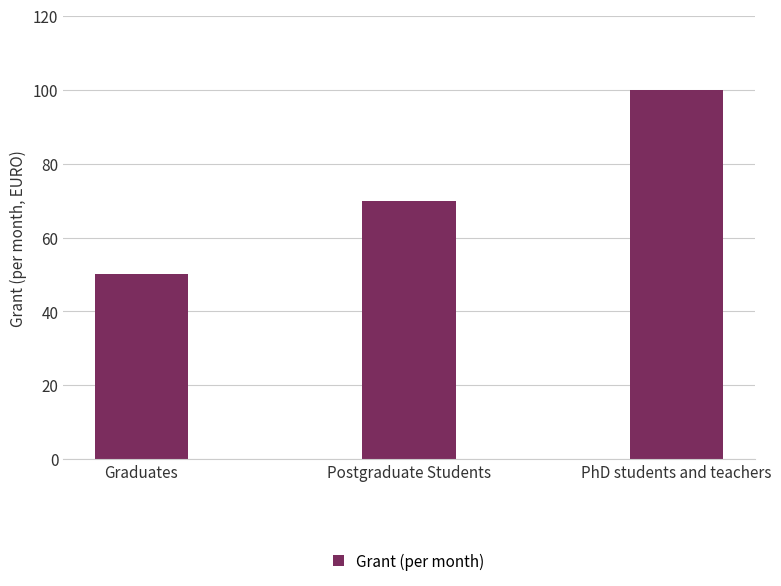

Reading right to left, transcribe all the data shown in this chart.

PhD students and teachers=100	Postgraduate Students=70	Graduates=50